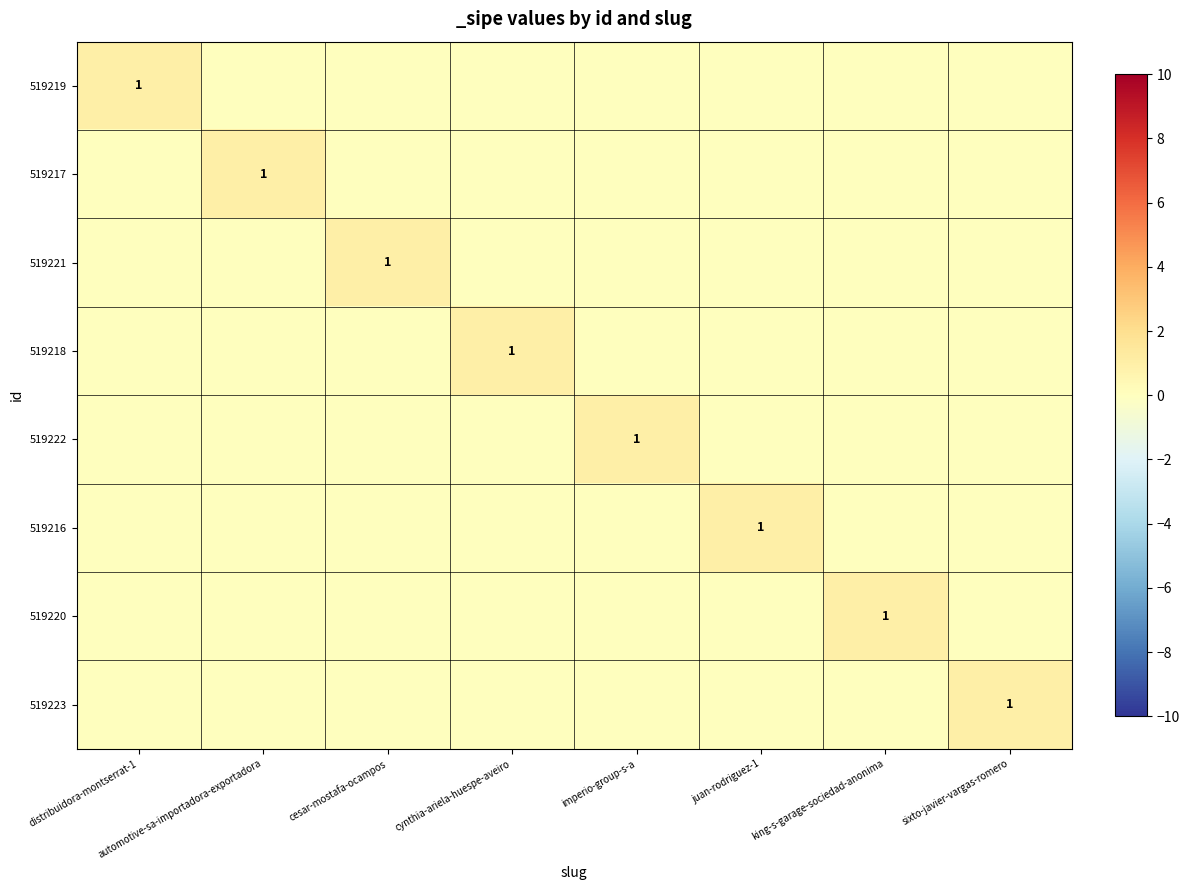

True or false: 519223 has a value of 0 at sixto-javier-vargas-romero.

False